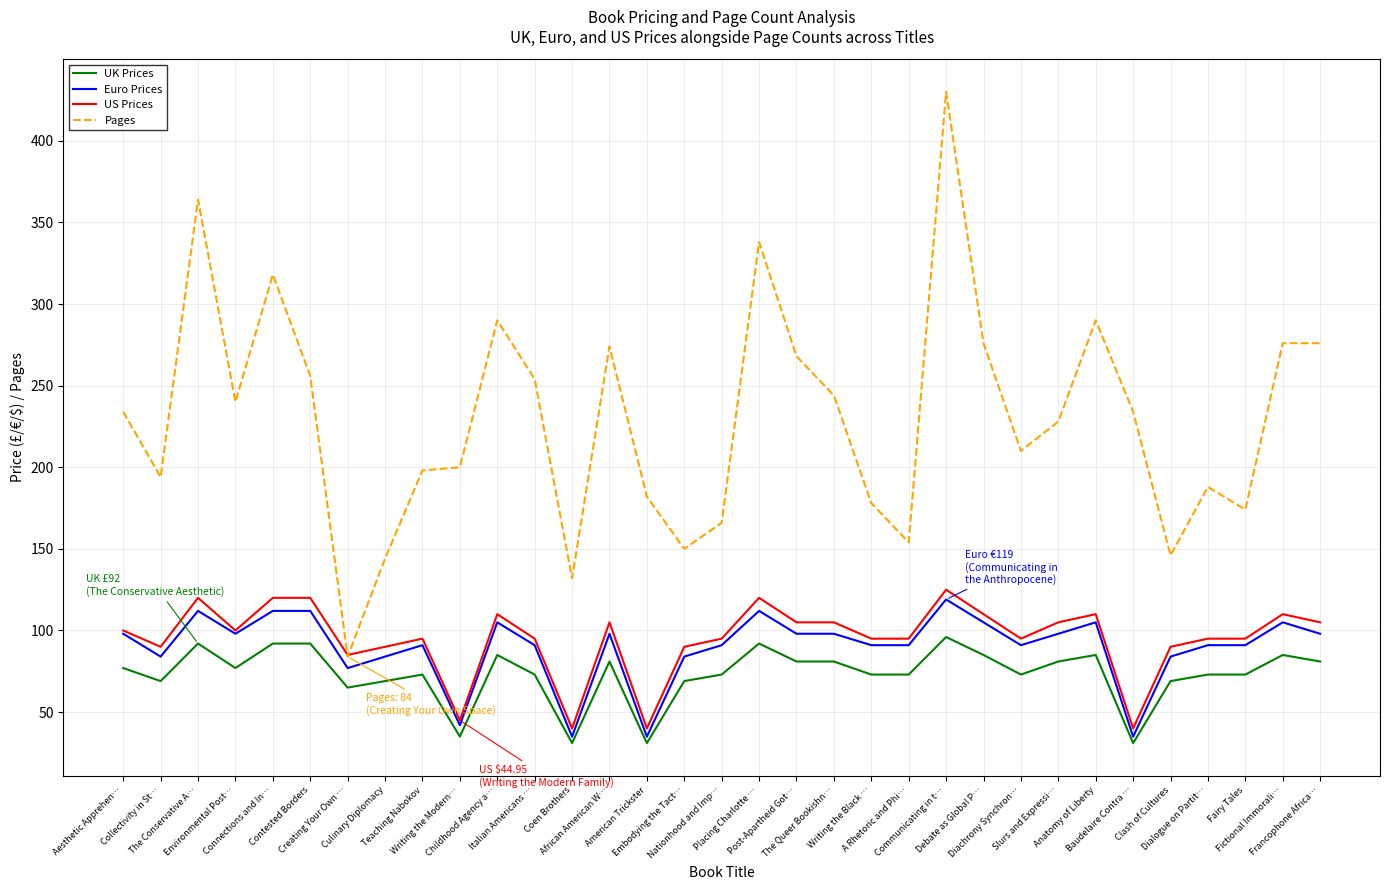

At which category is the sum across all series the highest?

Communicating in t…